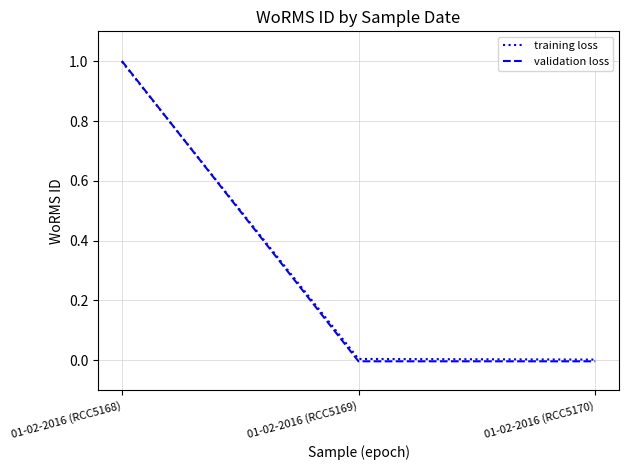

The value of training loss at 01-02-2016 (RCC5168) is 1.0. True or false?

True